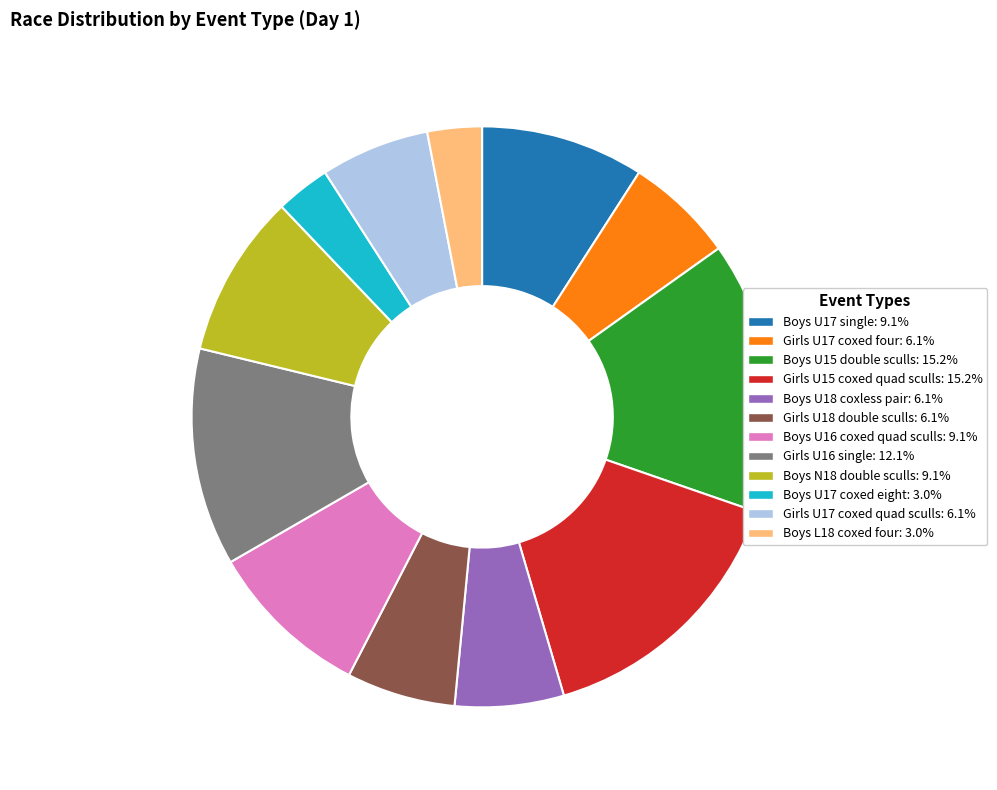

Approximately how many times larger is the value at Girls U17 coxed quad sculls compared to Boys U18 coxless pair?

1.0